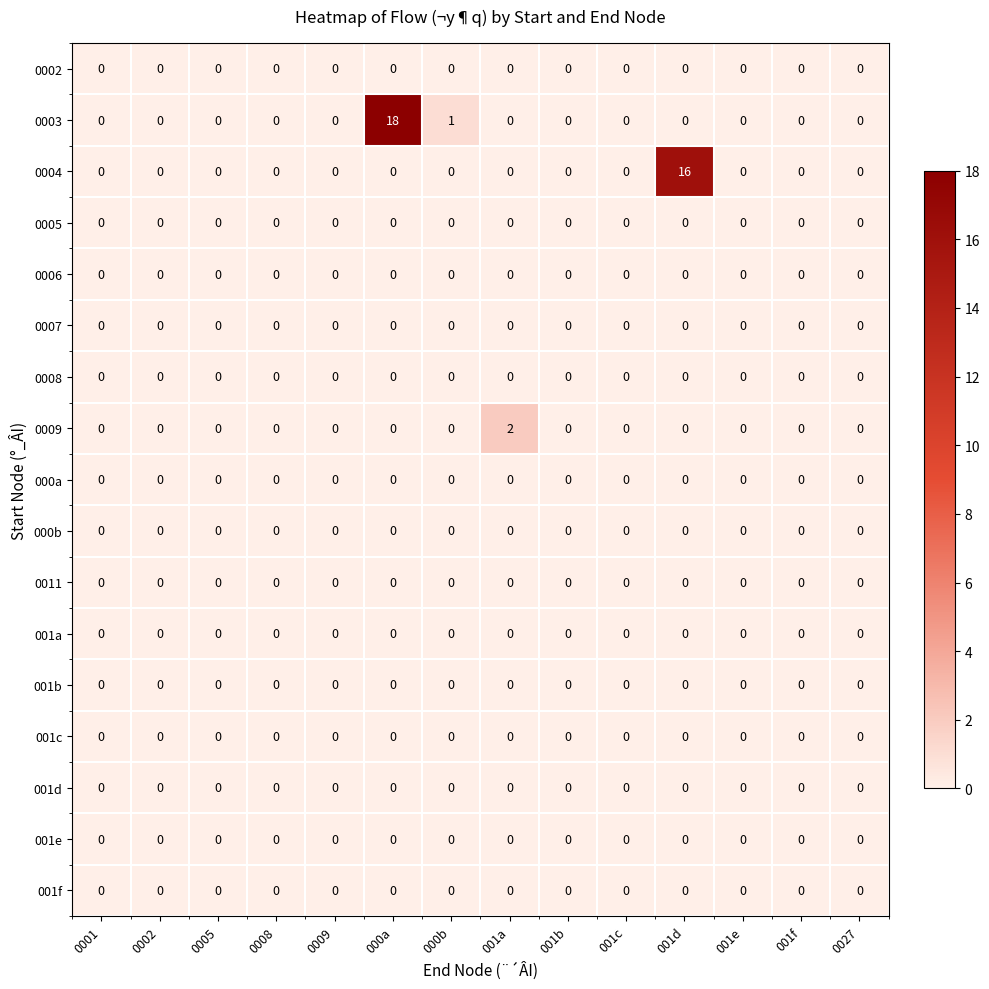

At which category is the sum across all series the highest?

000a